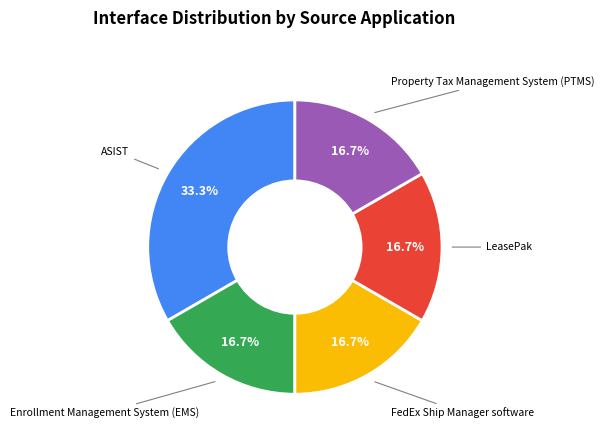

How much of the chart is everything except ASIST?

66.7%